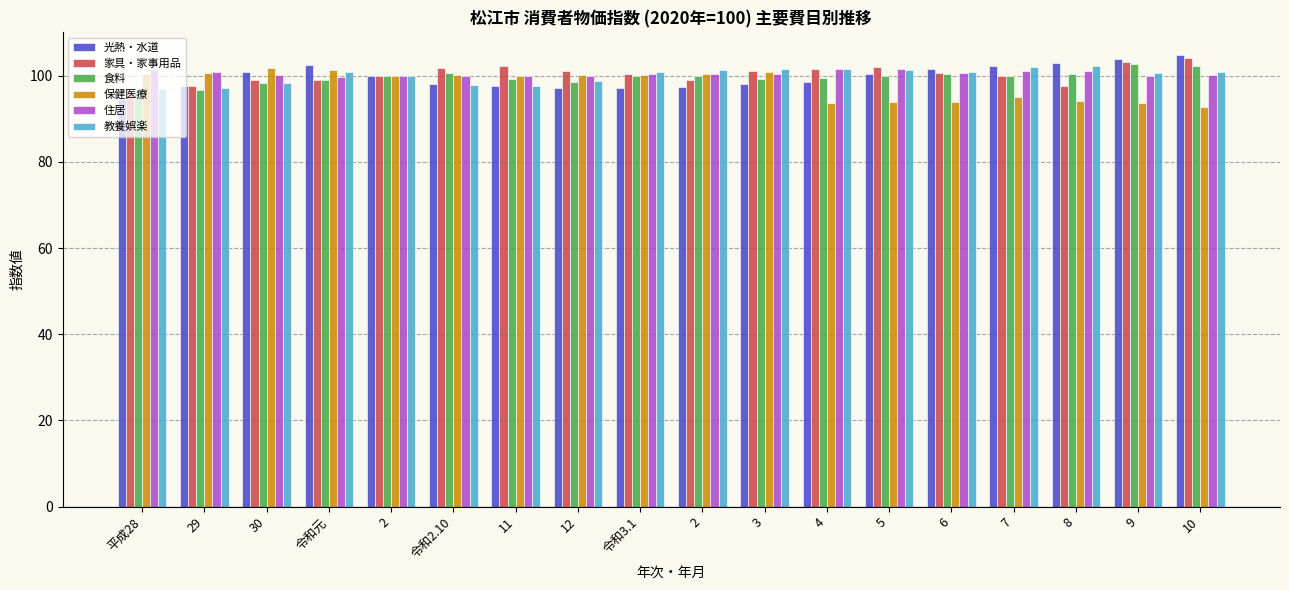

What is the minimum value for 保健医療?

92.7